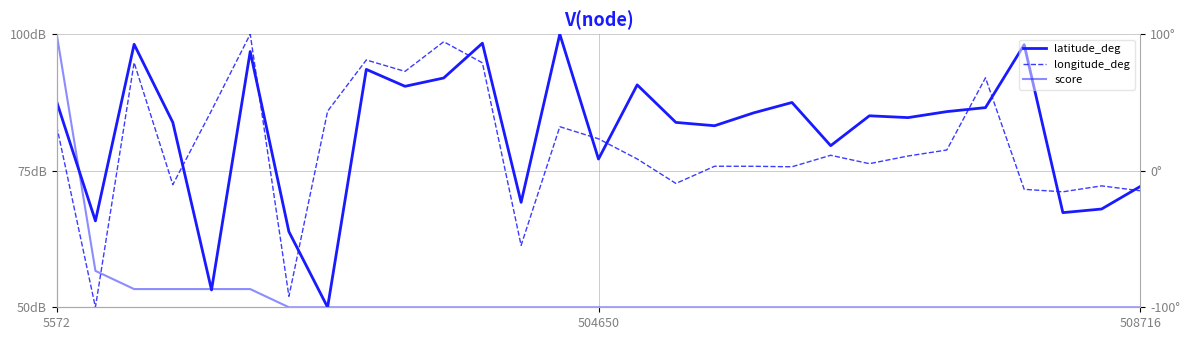

Is the value of score at 504650 greater than the value of latitude_deg at 19?

No